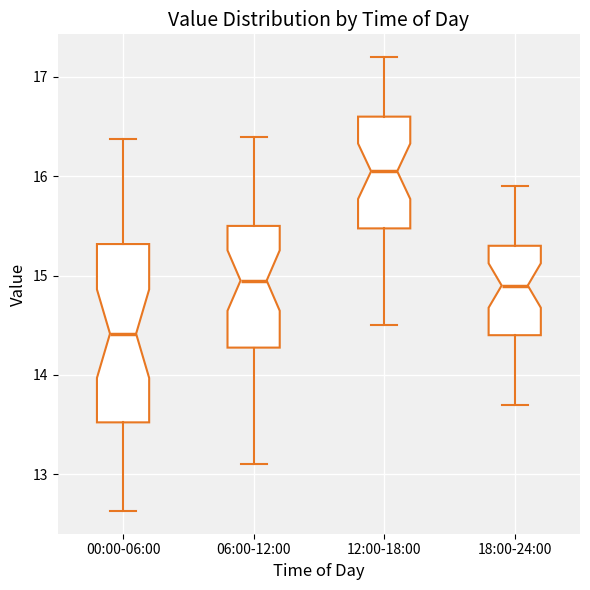

Reading left to right, read every box against the y-axis: the position of its median line, the range the box covers, and the ends of its whiskers. The values are not printed on the chart, so give them approximately, as read against the axis.

00:00-06:00: median 14.4, box 13.5 to 15.3, whiskers 12.6 to 16.4
06:00-12:00: median 15.0, box 14.3 to 15.5, whiskers 13.1 to 16.4
12:00-18:00: median 16.1, box 15.5 to 16.6, whiskers 14.5 to 17.2
18:00-24:00: median 14.9, box 14.4 to 15.3, whiskers 13.7 to 15.9